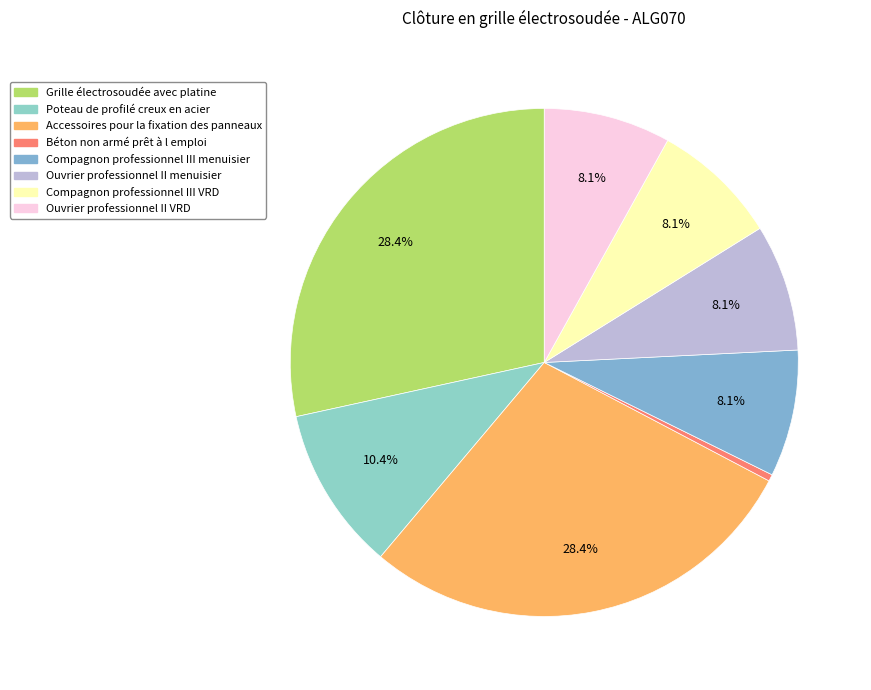

To the nearest percent, what is the difference between the largest and smallest slice percentages?

28%